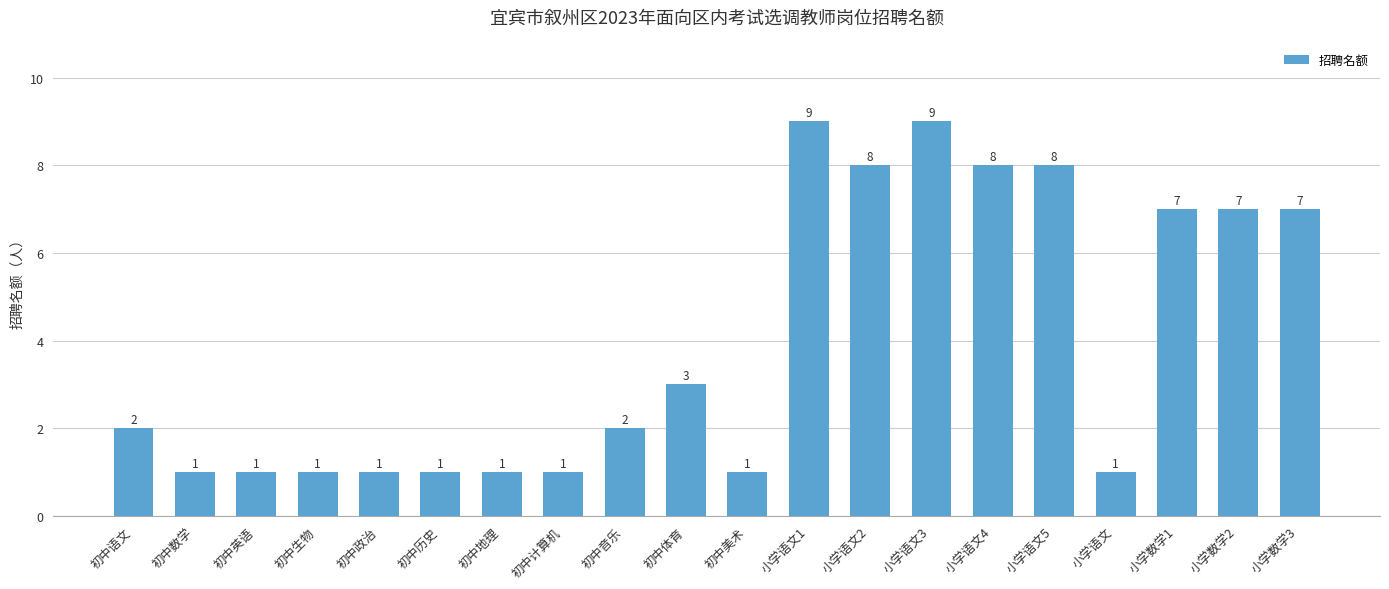

What is the label of the 11th bar from the right?

初中体育